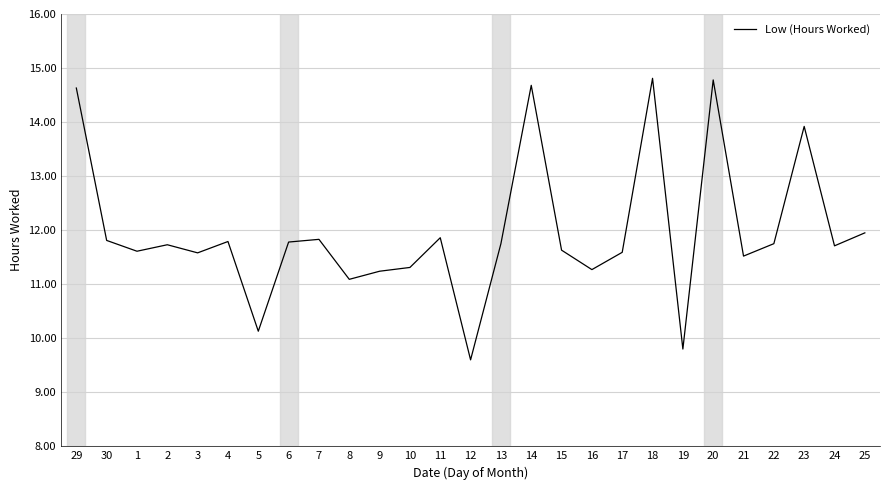

How many distinct data groups are displayed?

1